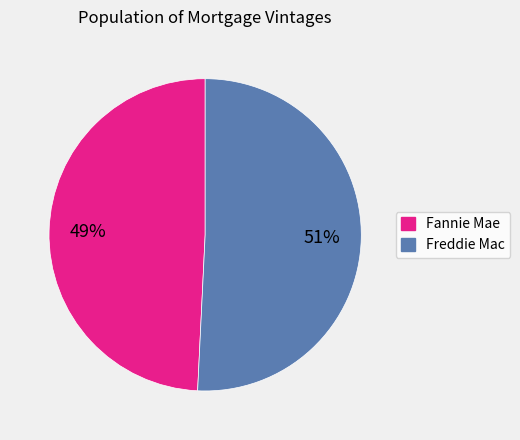

What is the smallest slice in the pie chart?

Fannie Mae